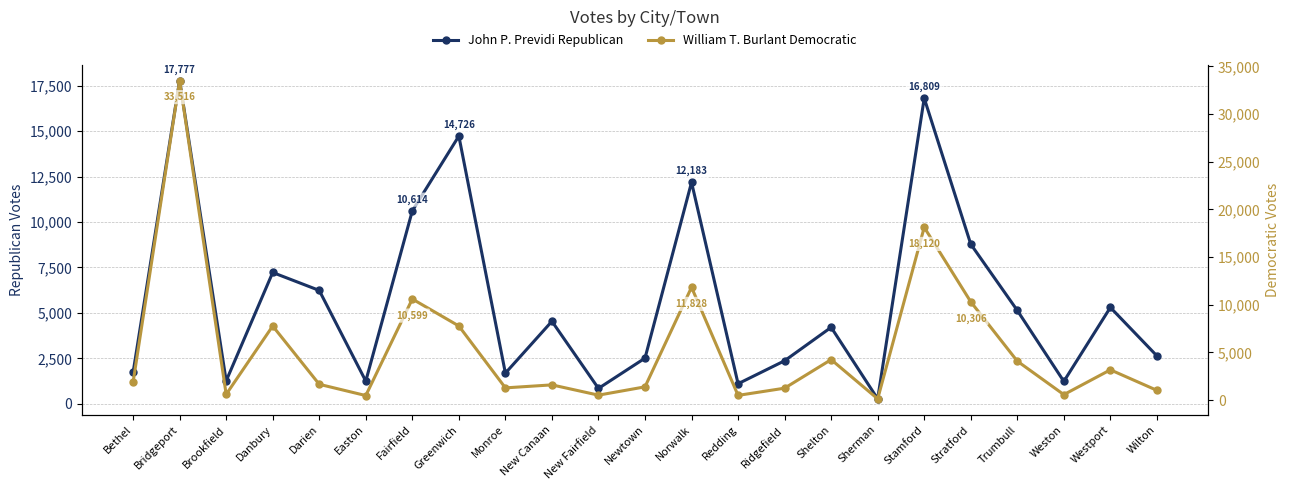

How many data points does each series have?

23